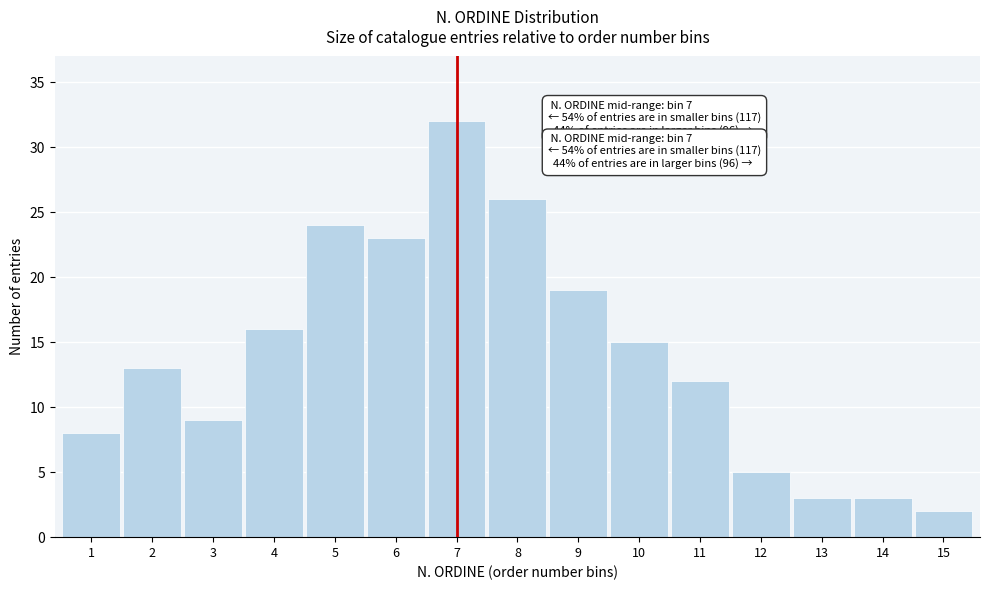

Reading right to left, transcribe all the data shown in this chart.

15=2	14=3	13=3	12=5	11=12	10=15	9=19	8=26	7=32	6=23	5=24	4=16	3=9	2=13	1=8